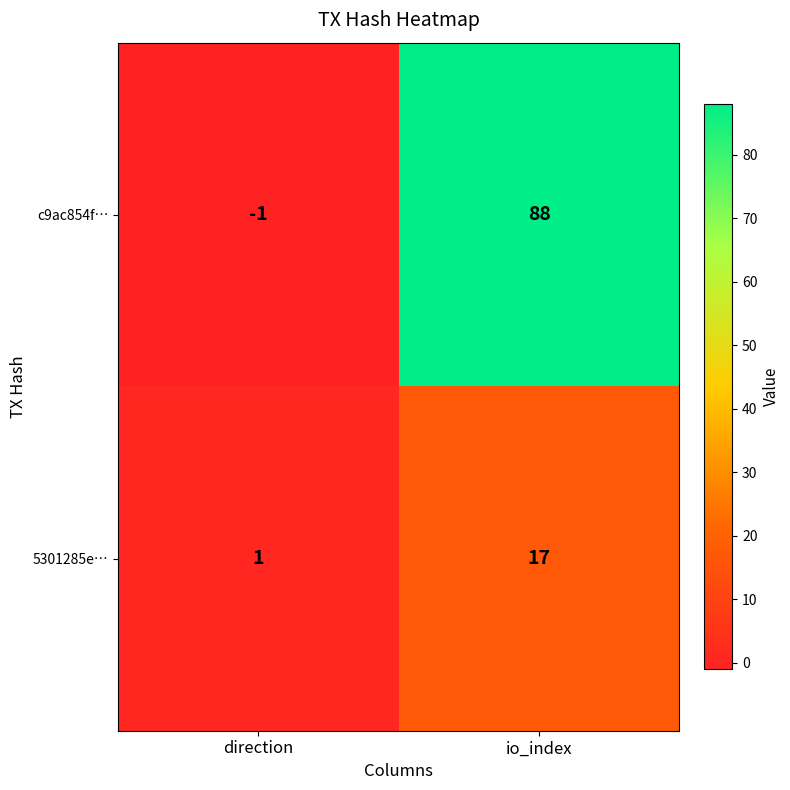

List the series in order of their overall mean, lowest first.

5301285e…, c9ac854f…